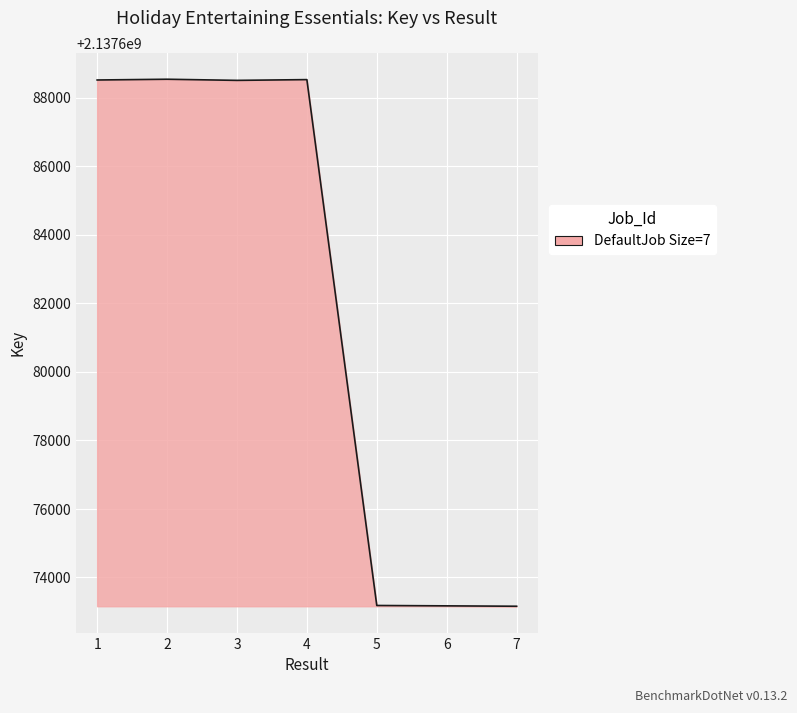

What is the ratio of the value at 6 to the value at 7?

1.0